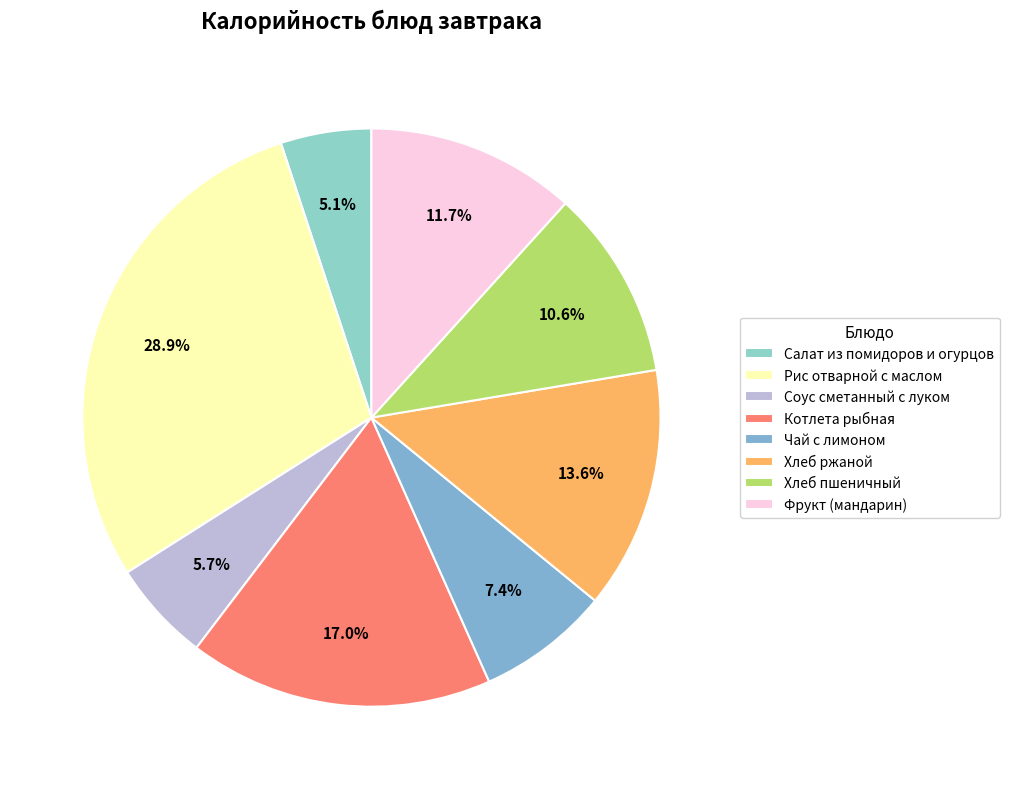

How many slices are in this pie chart?

8